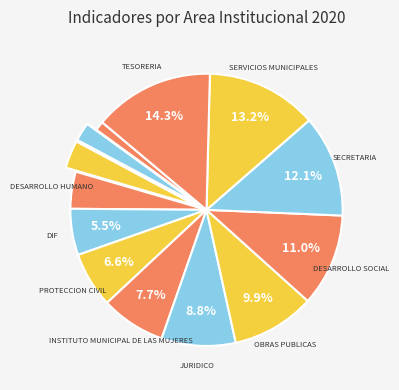

Which slice is the smallest?

UNIDAD DE TRANSPARENCIA